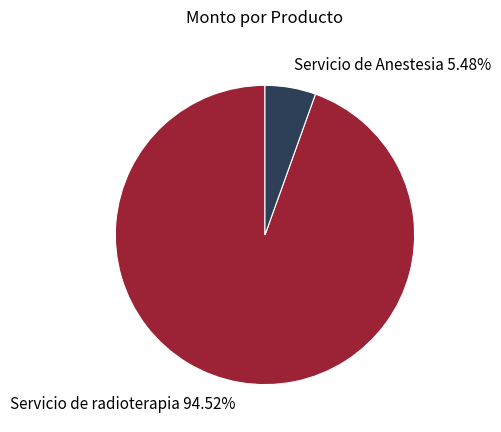

To the nearest percent, what percentage of the pie is Servicio de Anestesia?

5%